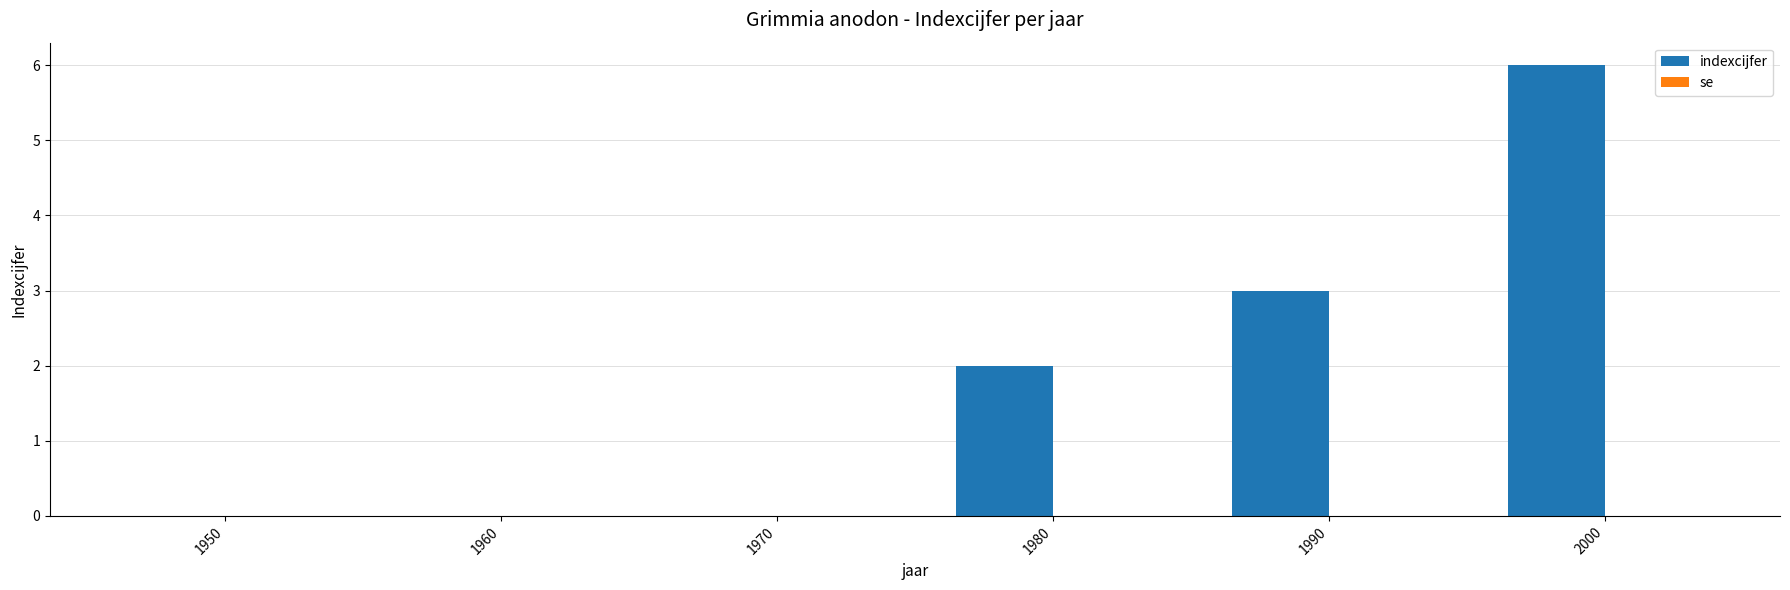

Which label corresponds to the largest value in the chart?

2000